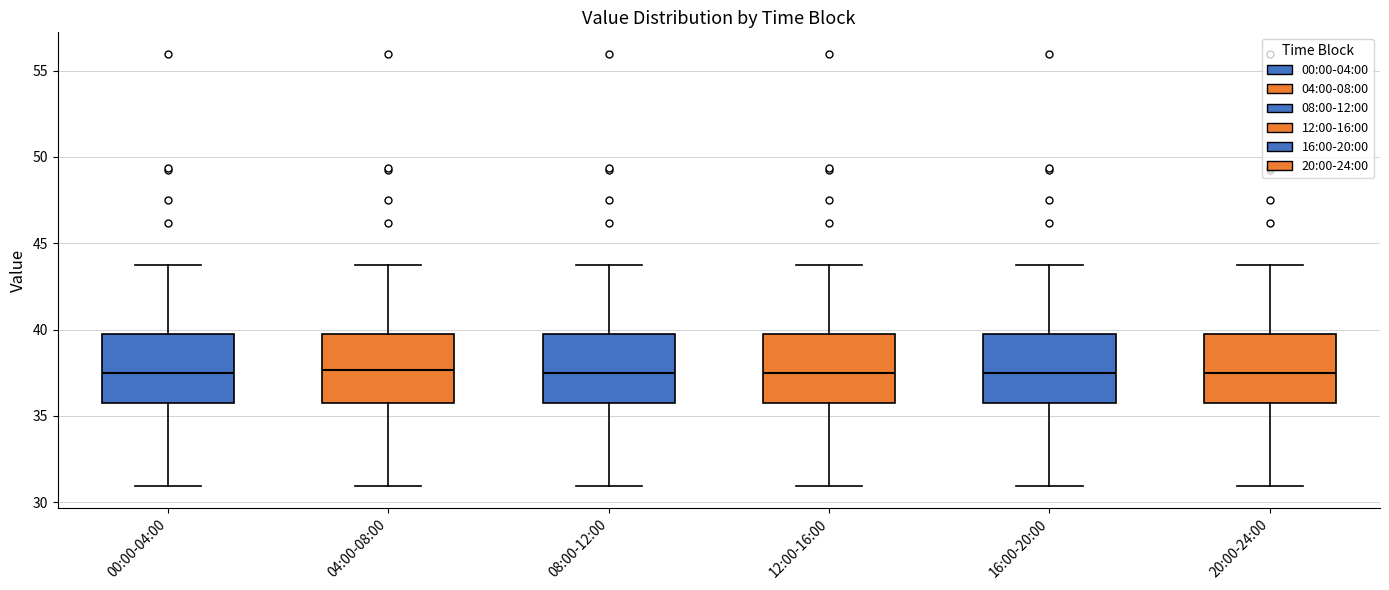

Reading left to right, transcribe this box plot: for each box, give where its median line is, the range the box spans, and where its two whiskers end, as read against the y-axis. The values are not printed on the chart, so give them approximately, as read against the axis.

00:00-04:00: median 37.5, box 35.5 to 39.5, whiskers 31.0 to 43.5
04:00-08:00: median 37.5, box 35.5 to 39.5, whiskers 31.0 to 43.5
08:00-12:00: median 37.5, box 35.5 to 39.5, whiskers 31.0 to 43.5
12:00-16:00: median 37.5, box 35.5 to 39.5, whiskers 31.0 to 43.5
16:00-20:00: median 37.5, box 35.5 to 39.5, whiskers 31.0 to 43.5
20:00-24:00: median 37.5, box 35.5 to 39.5, whiskers 31.0 to 43.5